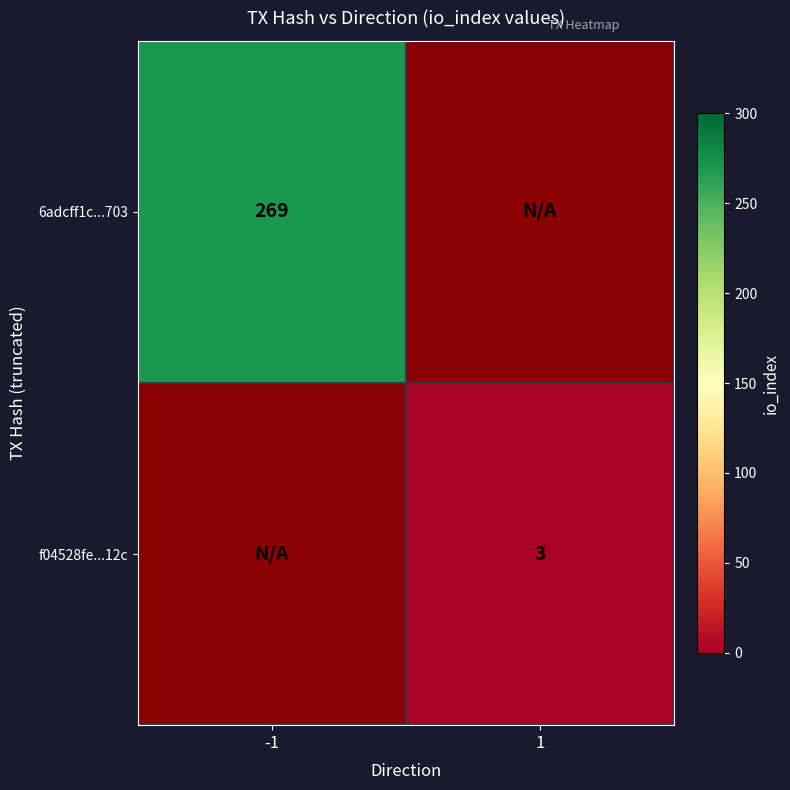

True or false: f04528fe...12c has a value of 1.9 at 1.

False